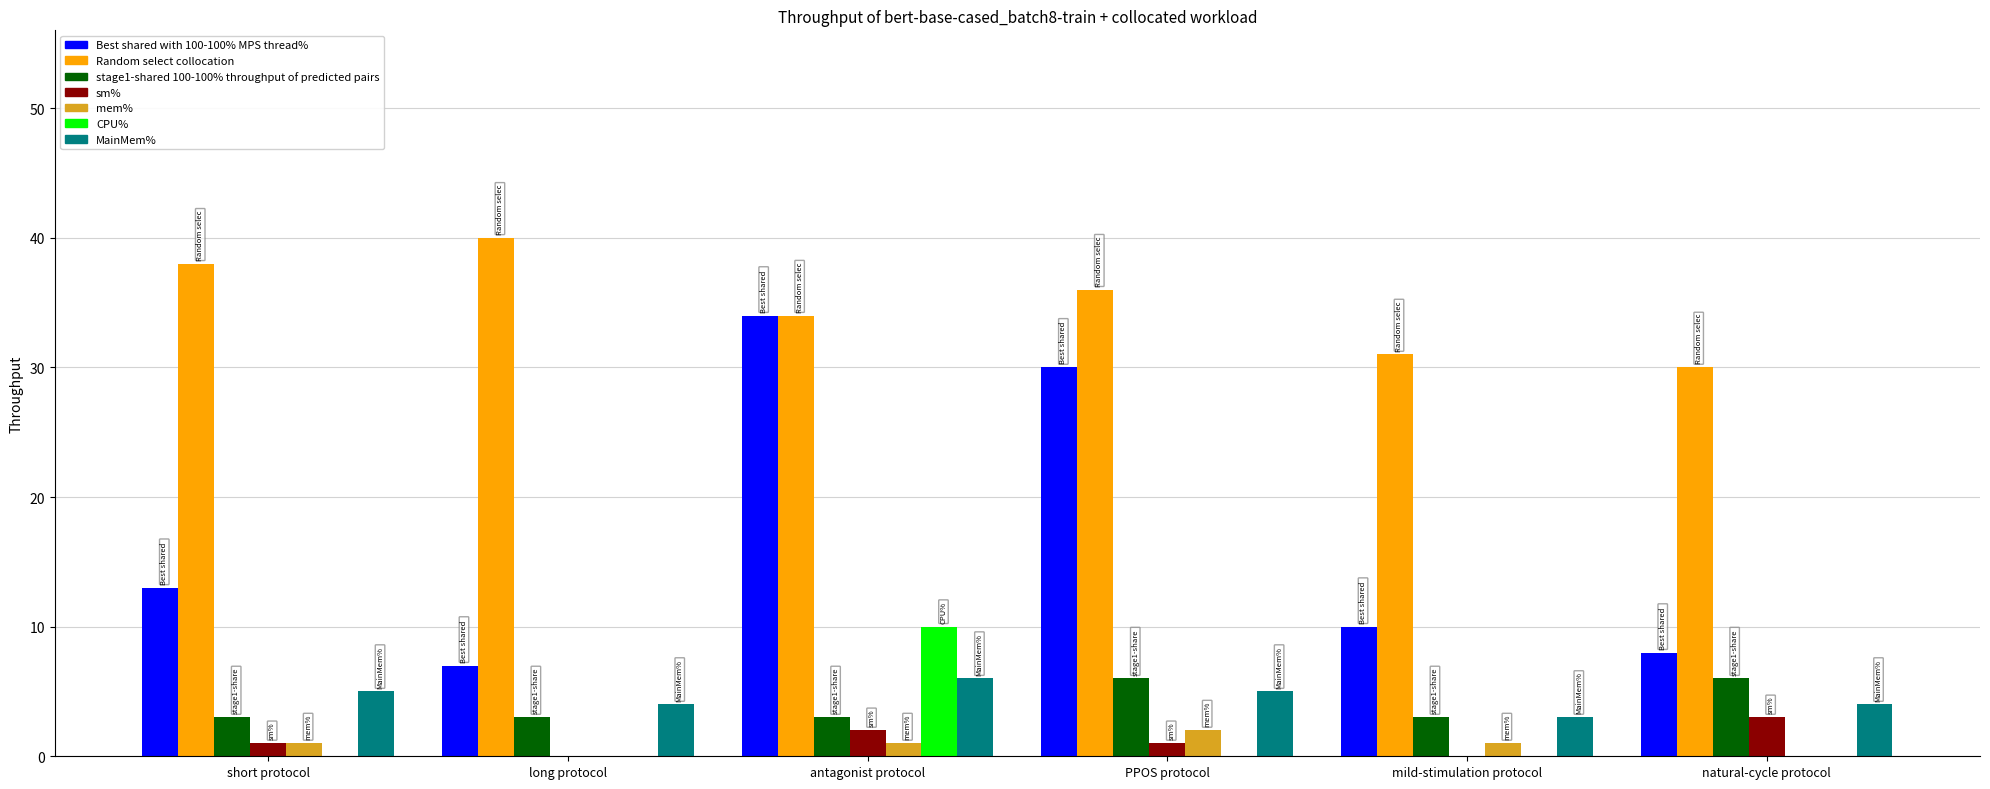

What is the sum of all sm% values?

7